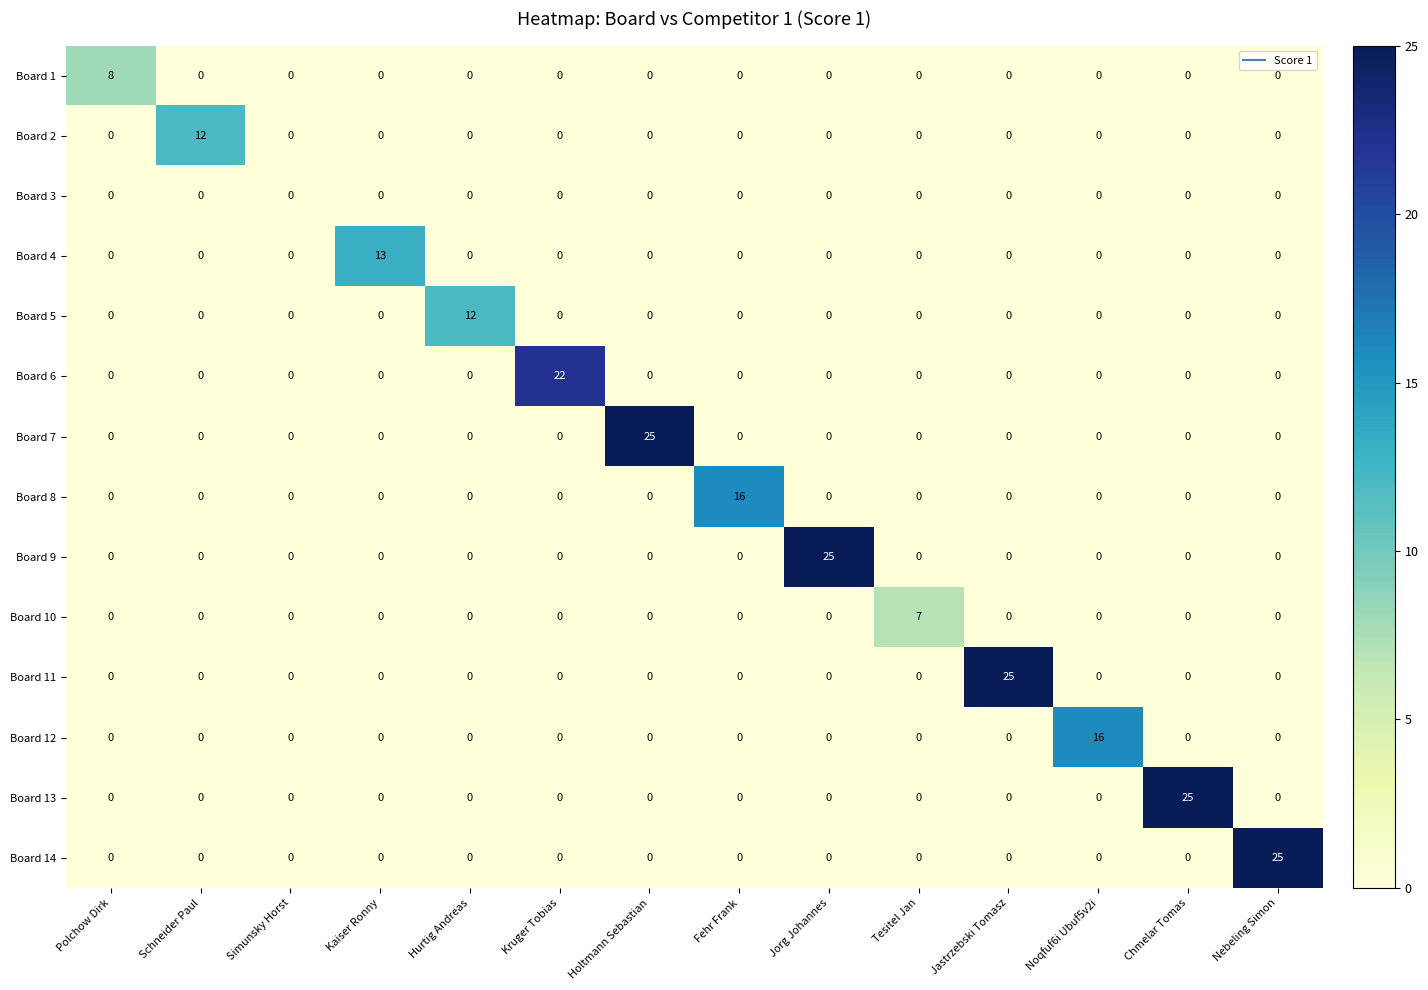

Between Schneider Paul and Kaiser Ronny, which series saw the biggest shift?

Board 4